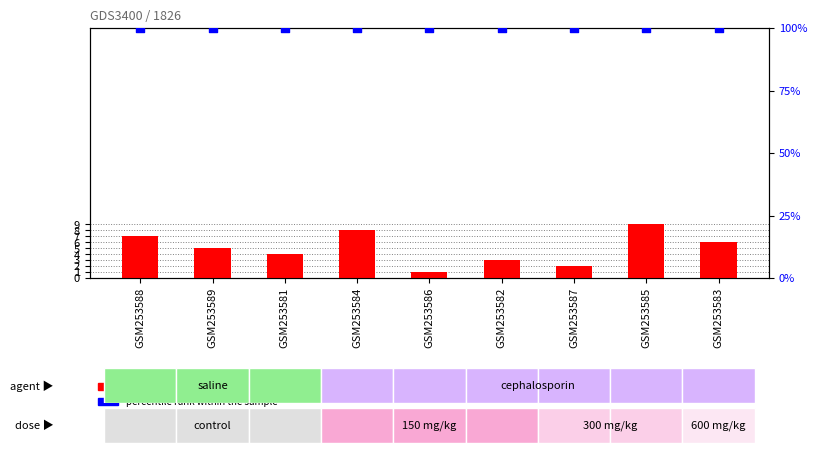

Is the value of percentile rank at GSM253583 greater than the value of col_3 (count) at GSM253584?

Yes